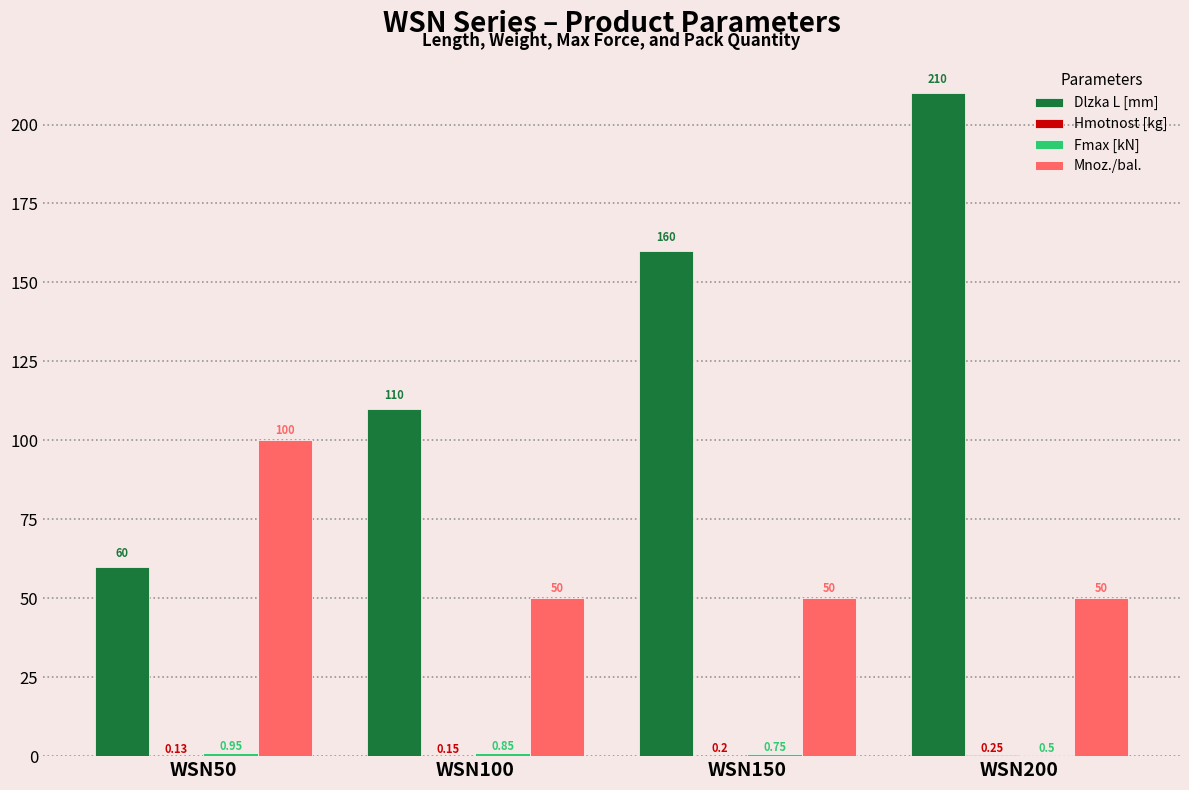

How many distinct data groups are displayed?

4